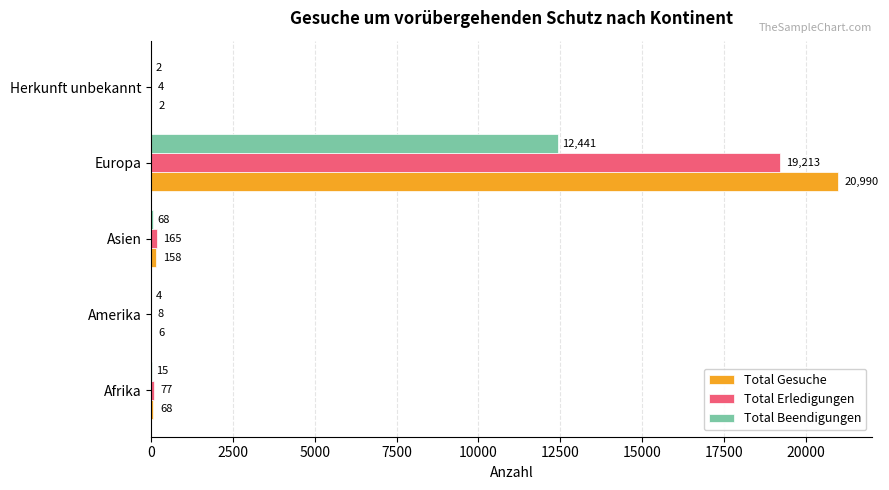

What is the approximate value of Total Gesuche at Europa, to the nearest 100?

21000